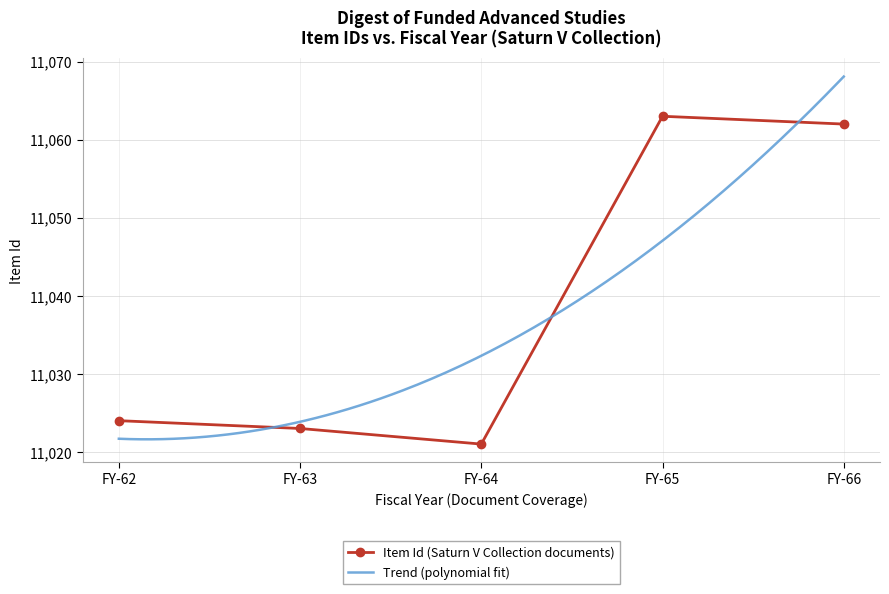

What is the maximum value for Item Id (Saturn V Collection documents)?

11063